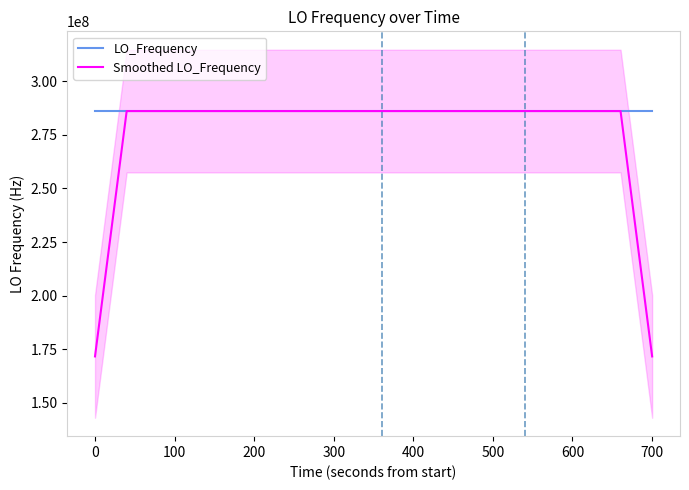

How many times do LO_Frequency and Smoothed LO_Frequency cross each other?

20